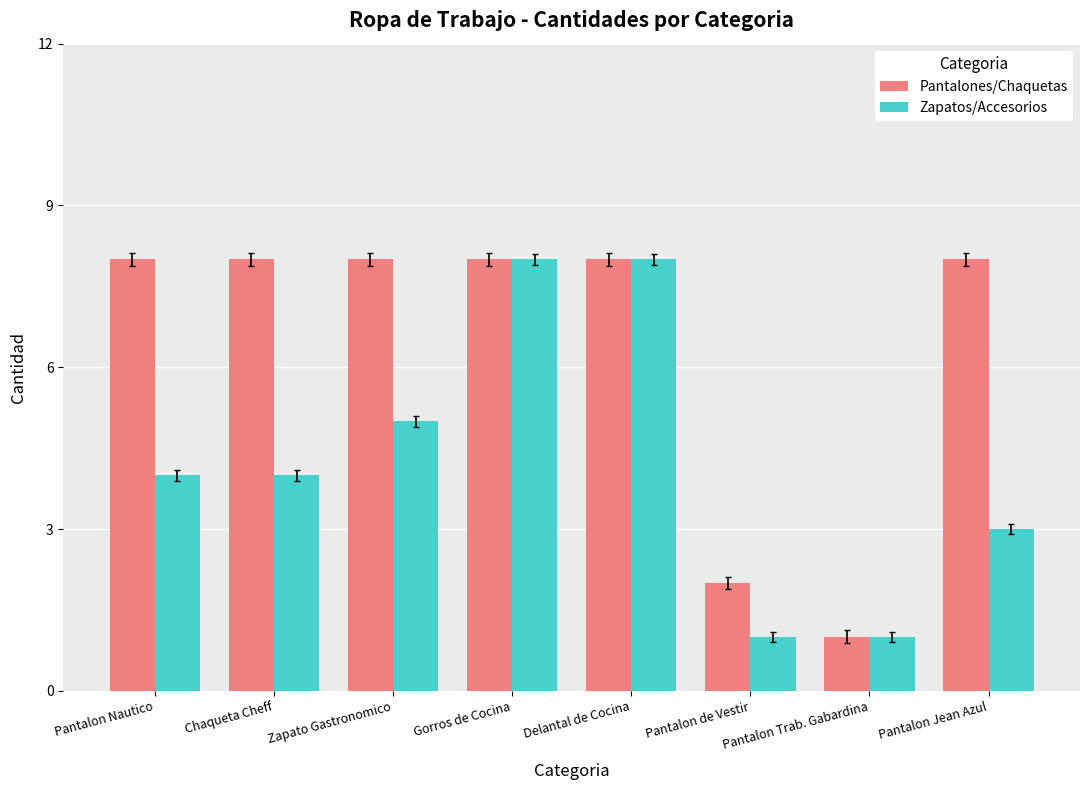

What are all the series names shown in the legend?

Pantalones/Chaquetas, Zapatos/Accesorios